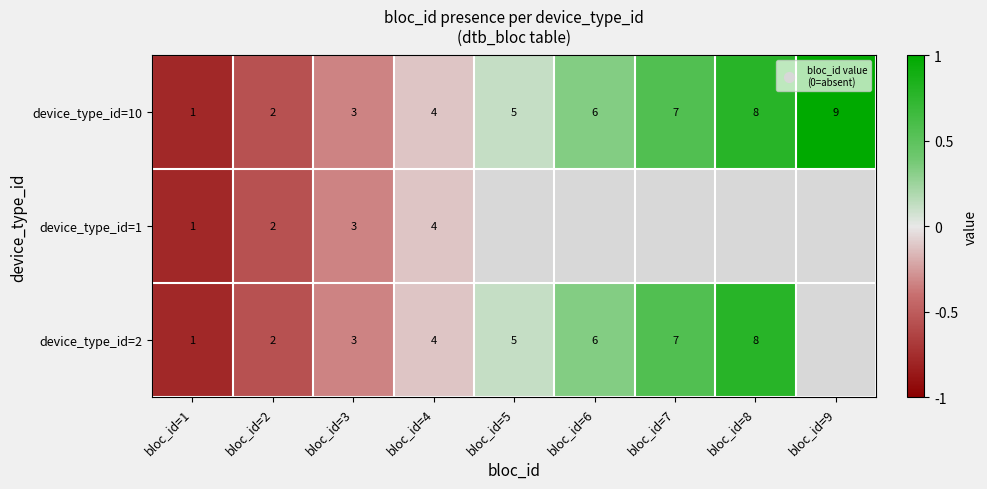

At which category is the sum across all series the highest?

bloc_id=4